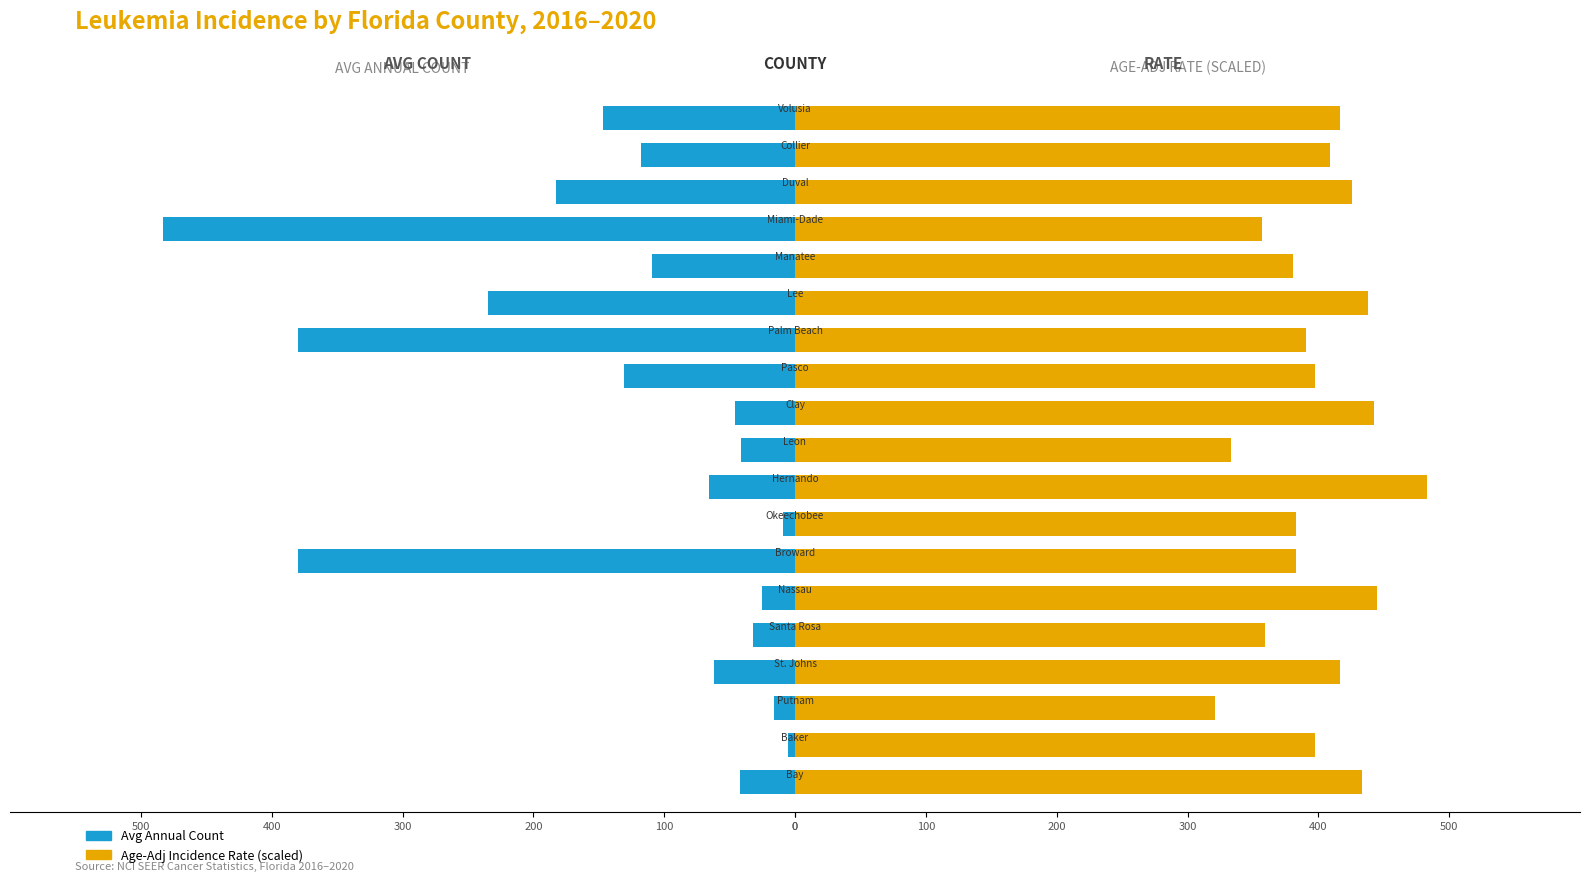

What is the difference between the maximum and minimum values in the Avg Annual Count series?

478.0